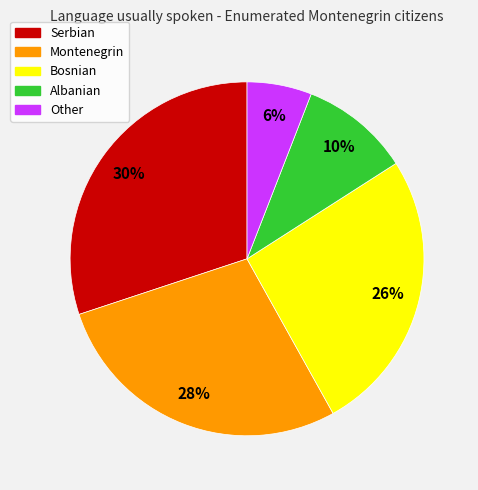

Approximately how many times larger is the value at Serbian compared to Bosnian?

1.2